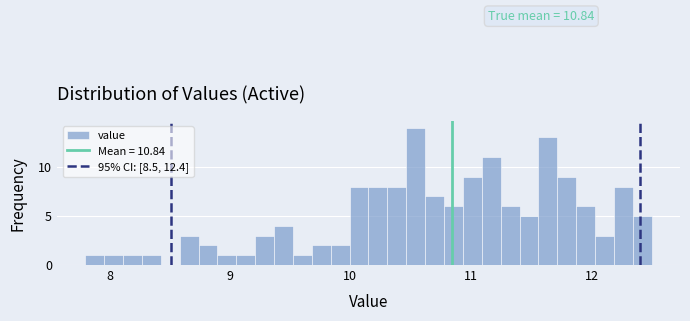

Read against the x-axis, roughly where is the centre of the tallest bar?

10.5